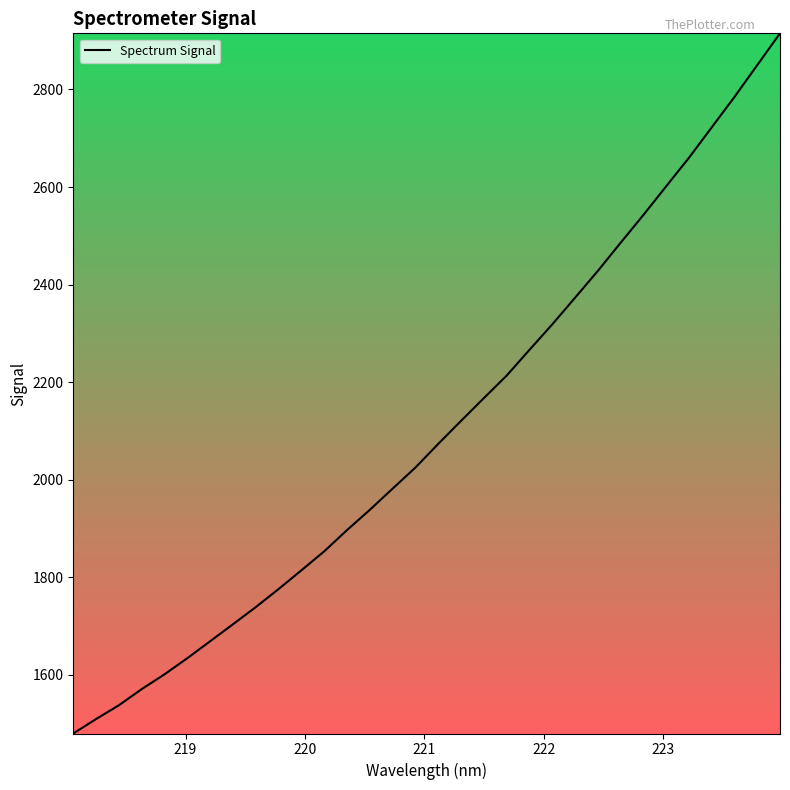

What is the maximum value shown in the chart?

2915.2